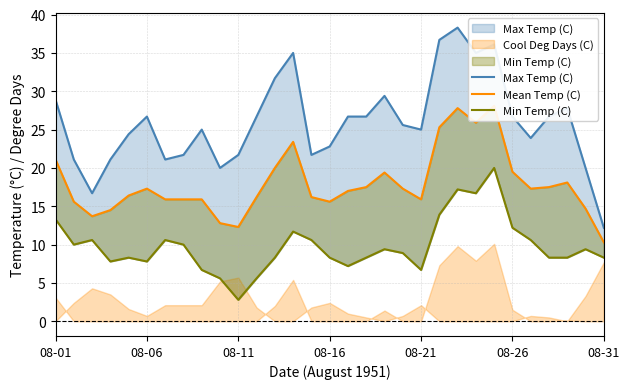

Rank the series at 11 from lowest to highest value.

Min Temp (C), Mean Temp (C), Max Temp (C)